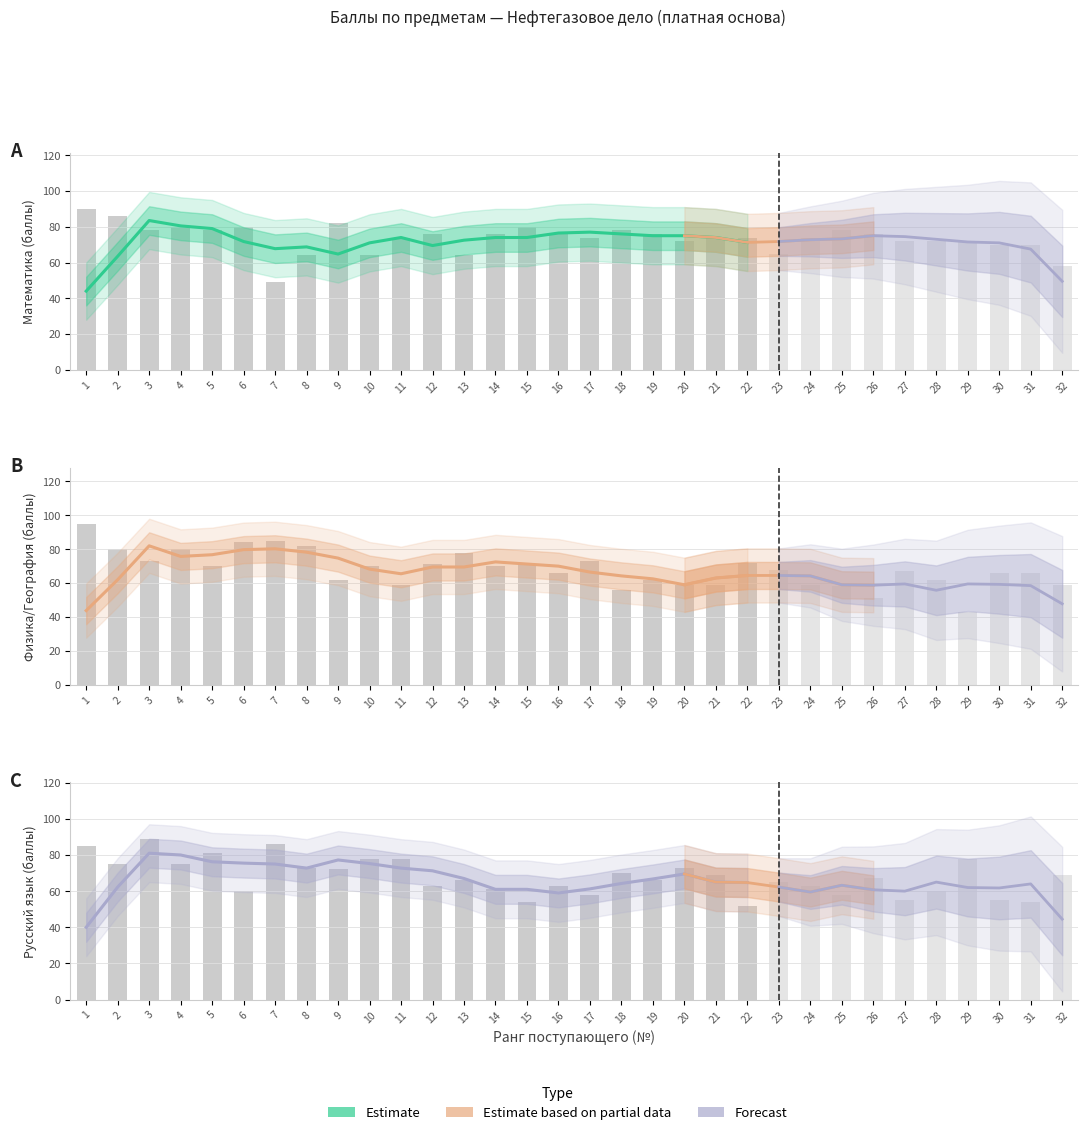

Is the value of Математика at 8 greater than the value of Русский язык at 25?

Yes